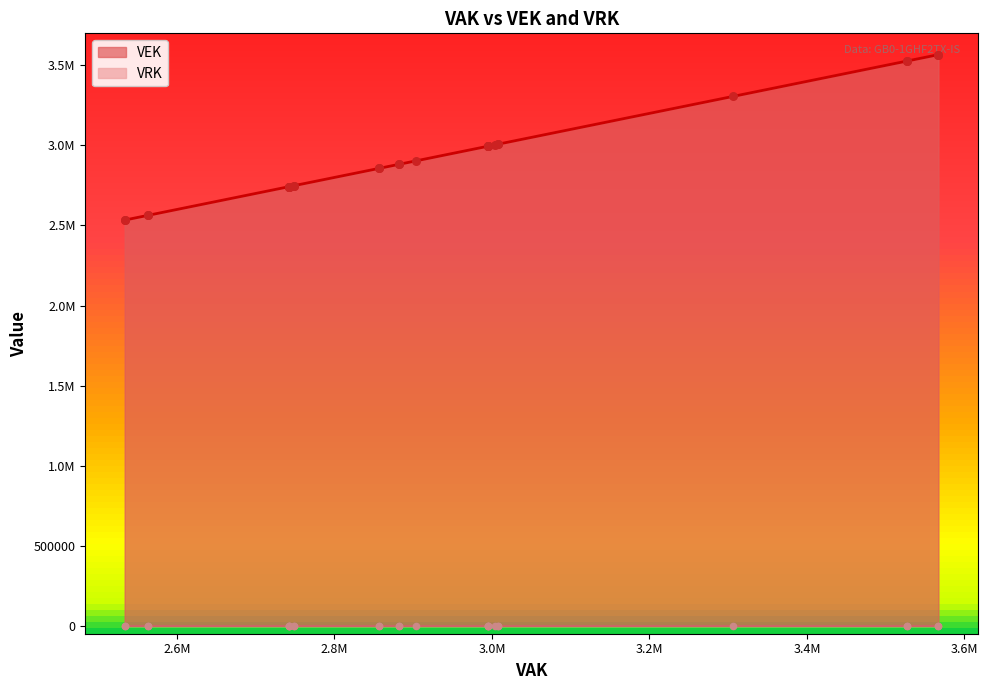

Is the value of VRK at 2022 1ste aanpassing - goedgekeurd greater than the value of VEK at 2020 uitvoering?

No